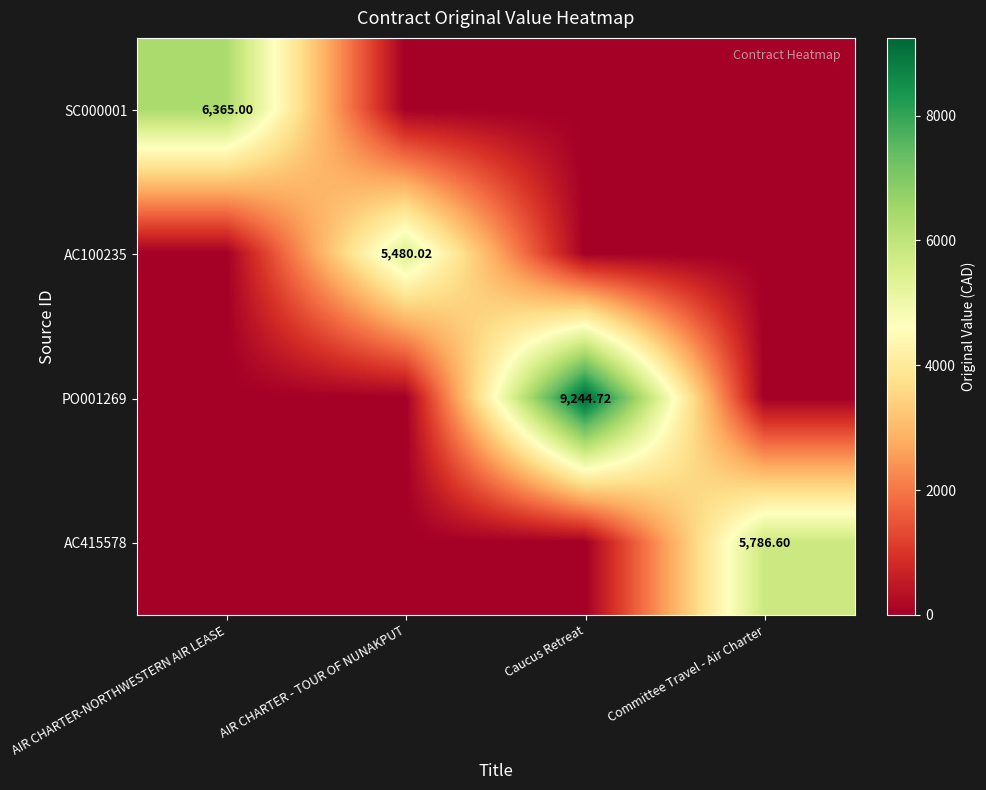

What is the sum of all AC100235 values?

5480.0